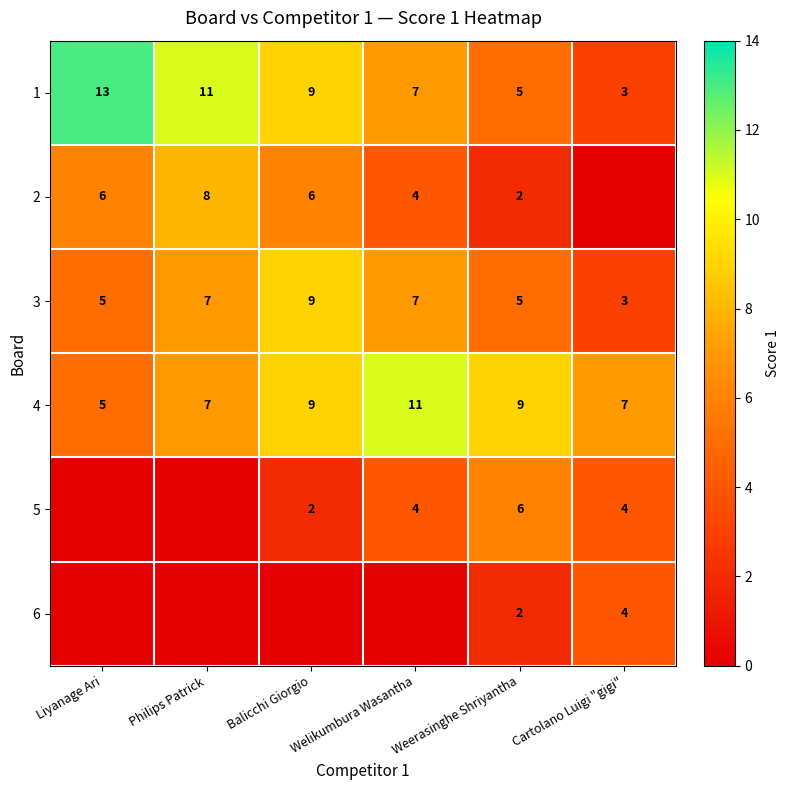

Which category has the highest value in the 3 series?

Balicchi Giorgio